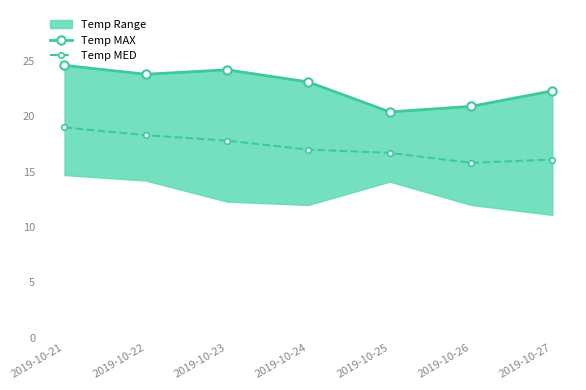

At which category is the sum across all series the highest?

2019-10-21